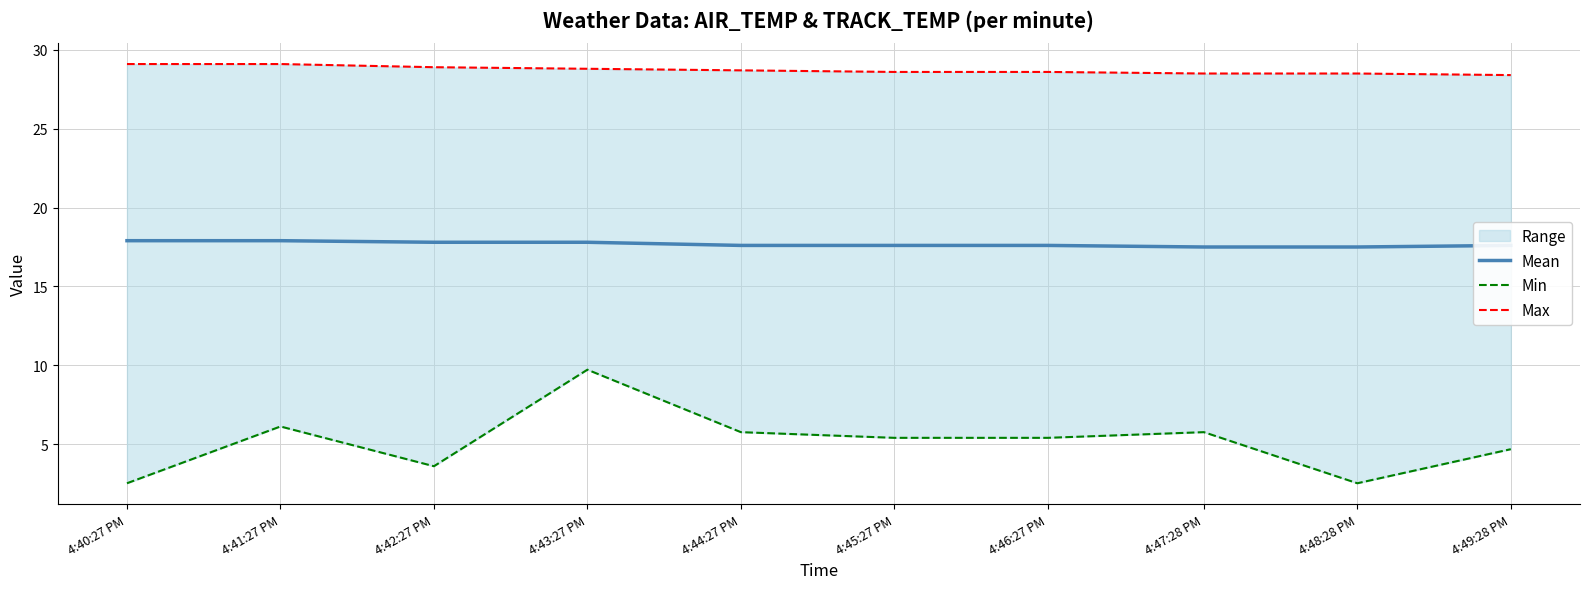

Which has a higher value, 4:48:28 PM or 4:47:28 PM?

4:48:28 PM